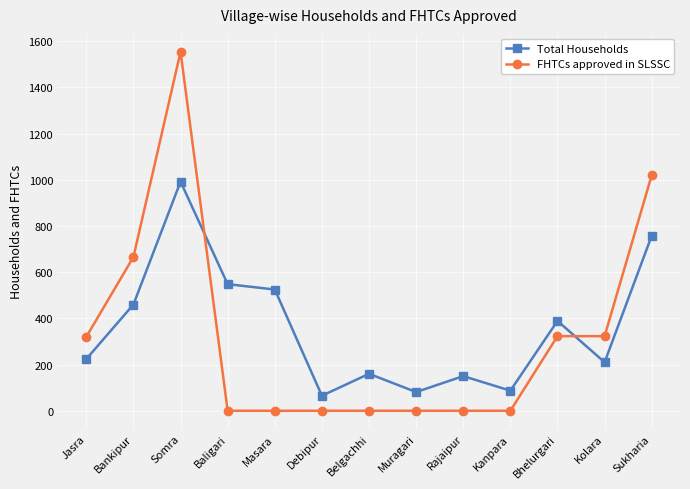

What is the sum of all FHTCs approved in SLSSC values?

4206